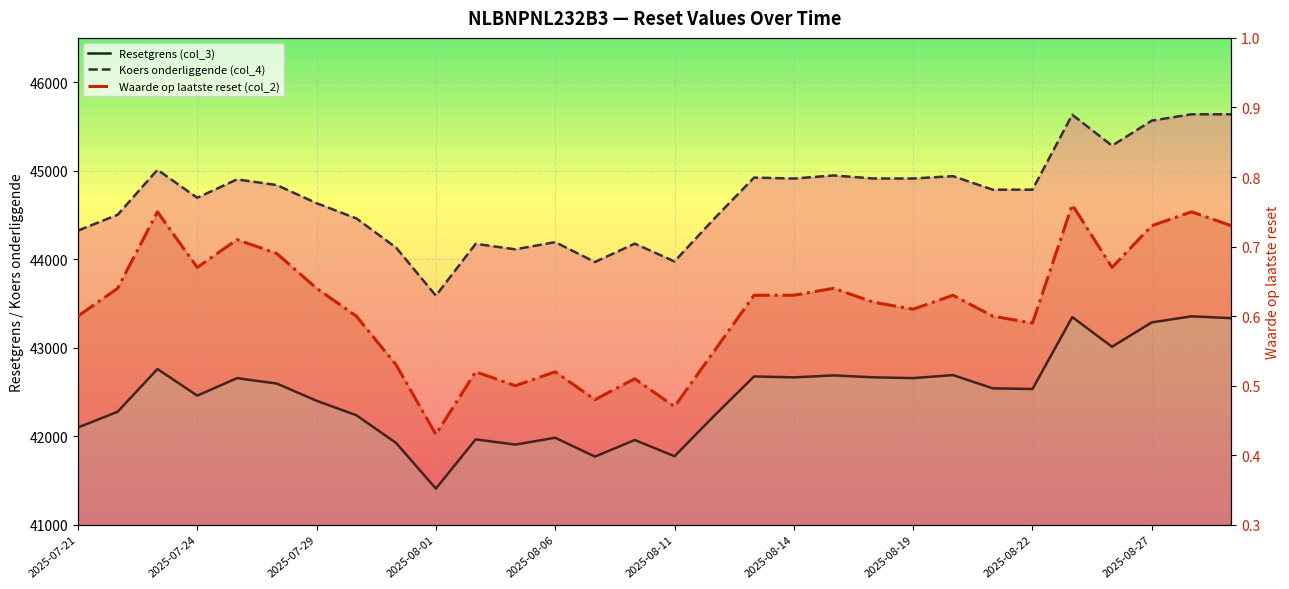

What is the value of the Resetgrens (col_3) point at the 6th from the left?

42595.7